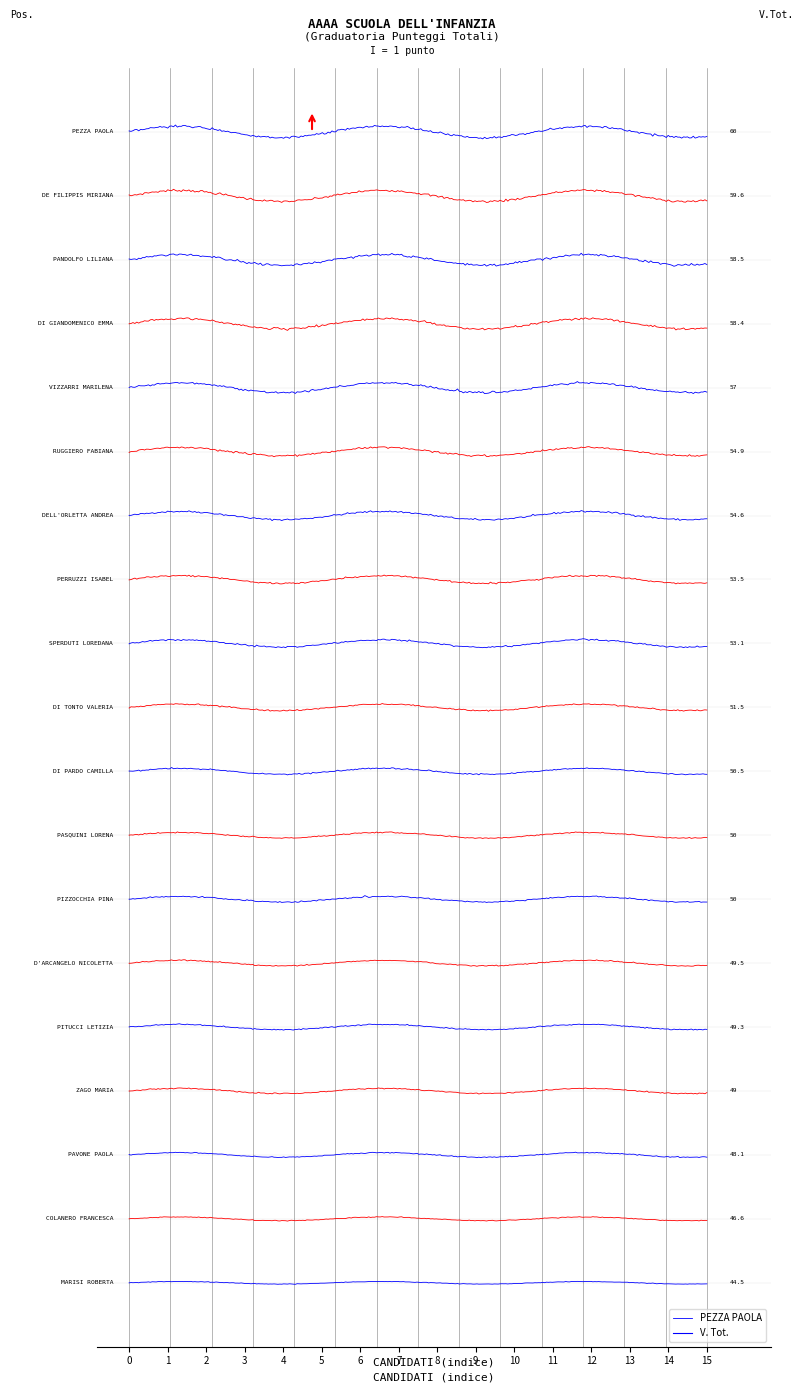

What is the difference between the maximum and minimum values?

15.5